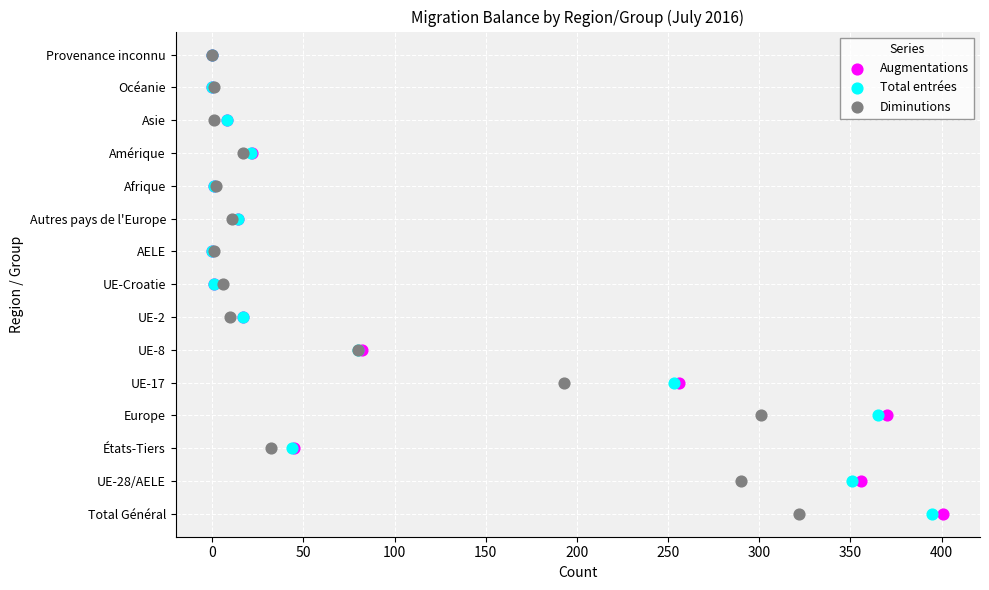

What are all the series names shown in the legend?

Augmentations, Total entrées, Diminutions